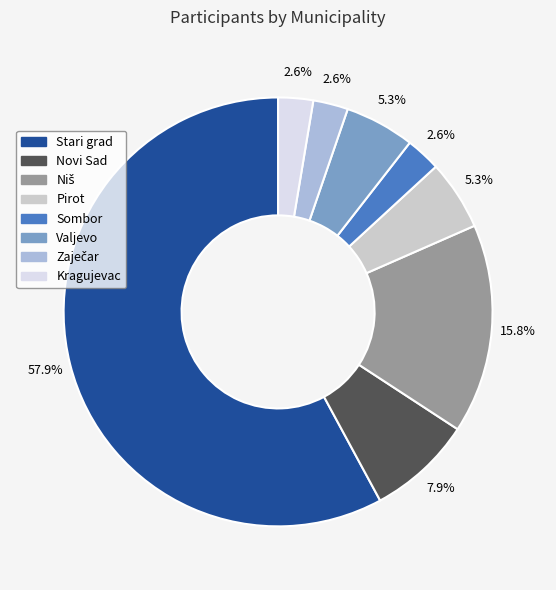

Combined, what portion of the pie is Novi Sad and Stari grad?

65.8%